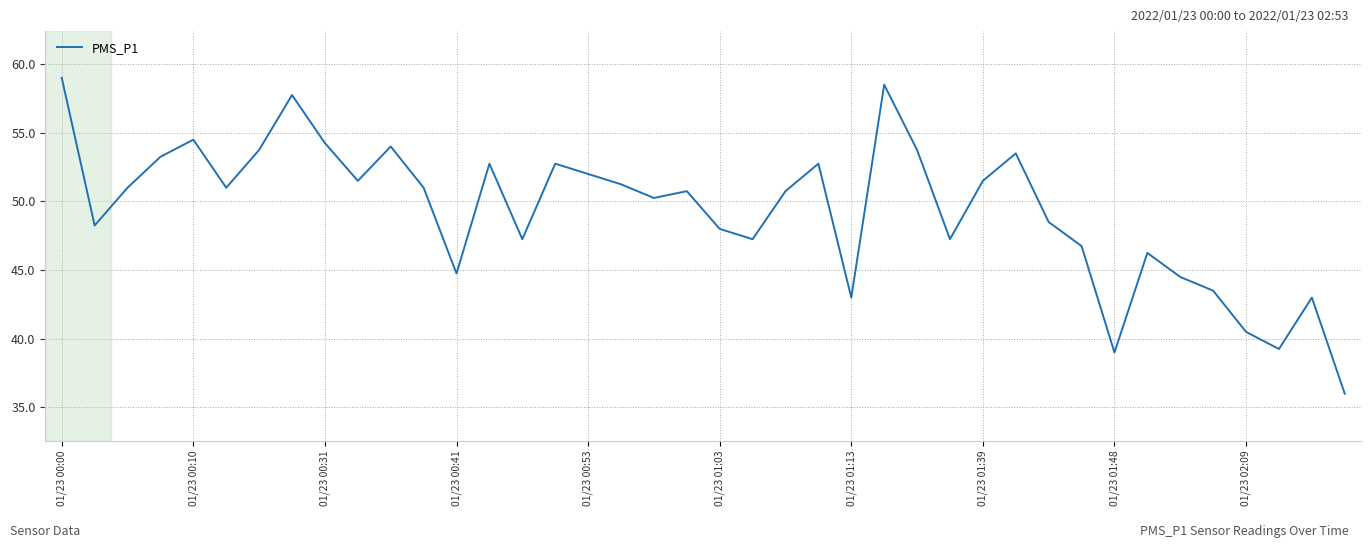

What is the difference between the maximum and minimum values?

23.0